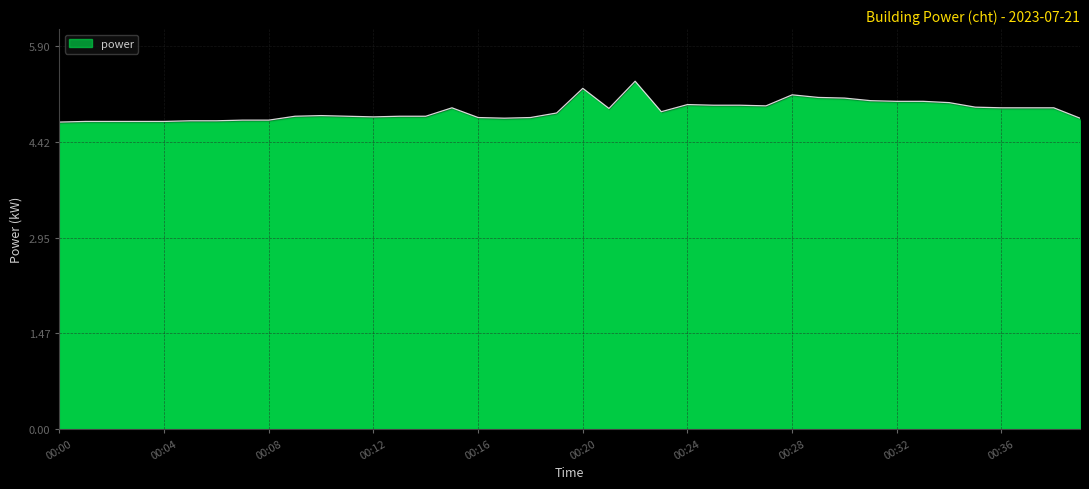

What is the difference between the maximum and minimum values?

0.6